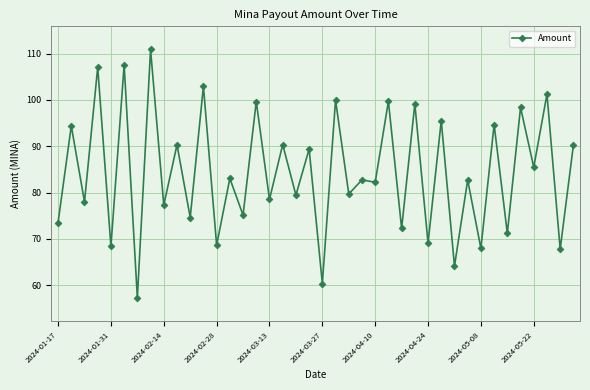

What is the sum of all values?

3371.1